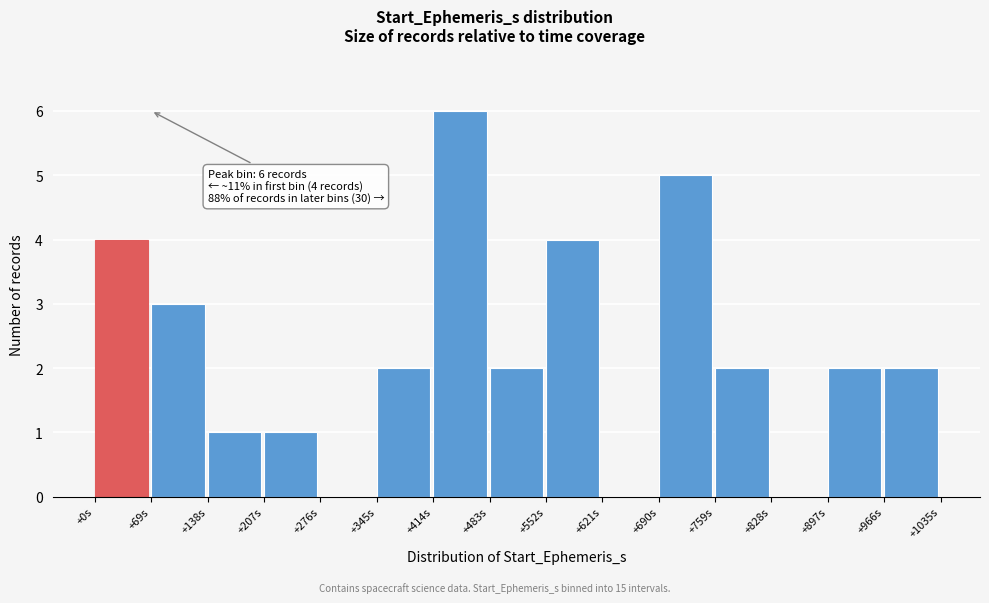

Reading right to left, what are all the values shown in this chart?

+966s=2	+897s=2	+828s=0	+759s=2	+690s=5	+621s=0	+552s=4	+483s=2	+414s=6	+345s=2	+276s=0	+207s=1	+138s=1	+69s=3	+0s=4